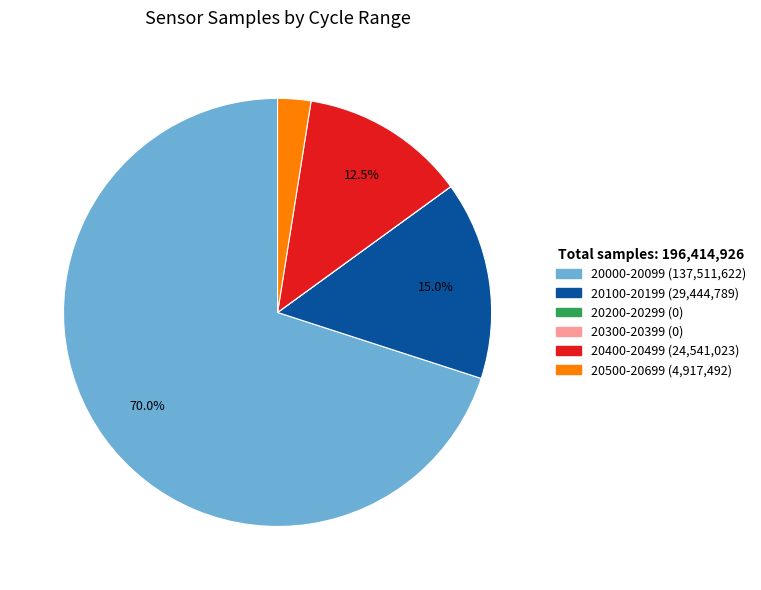

Does any single category account for the majority?

Yes